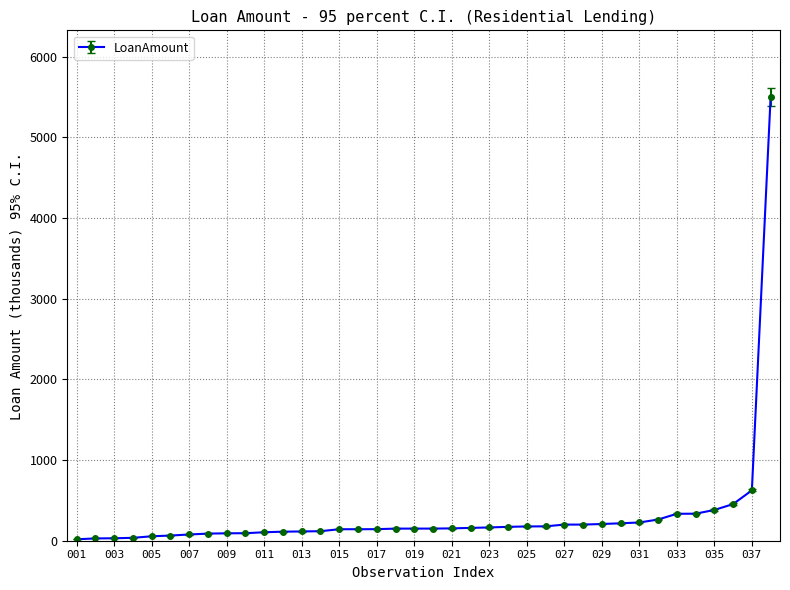

What is the sum of all values?

11853.7